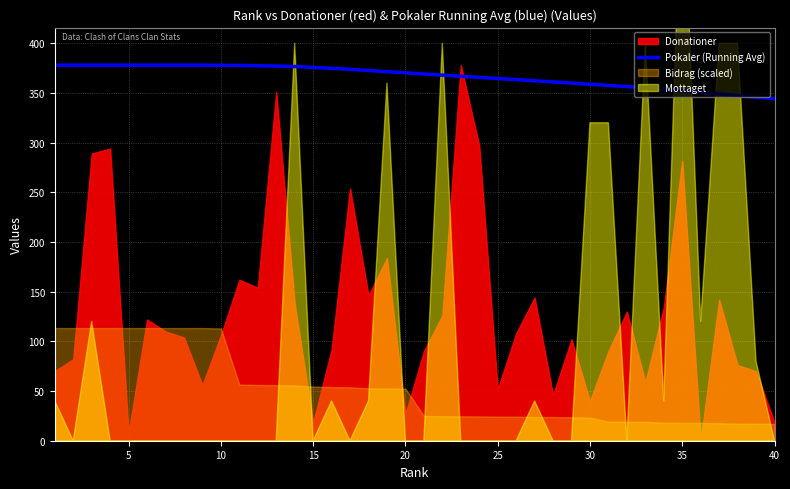

How many values exceed 370?

20